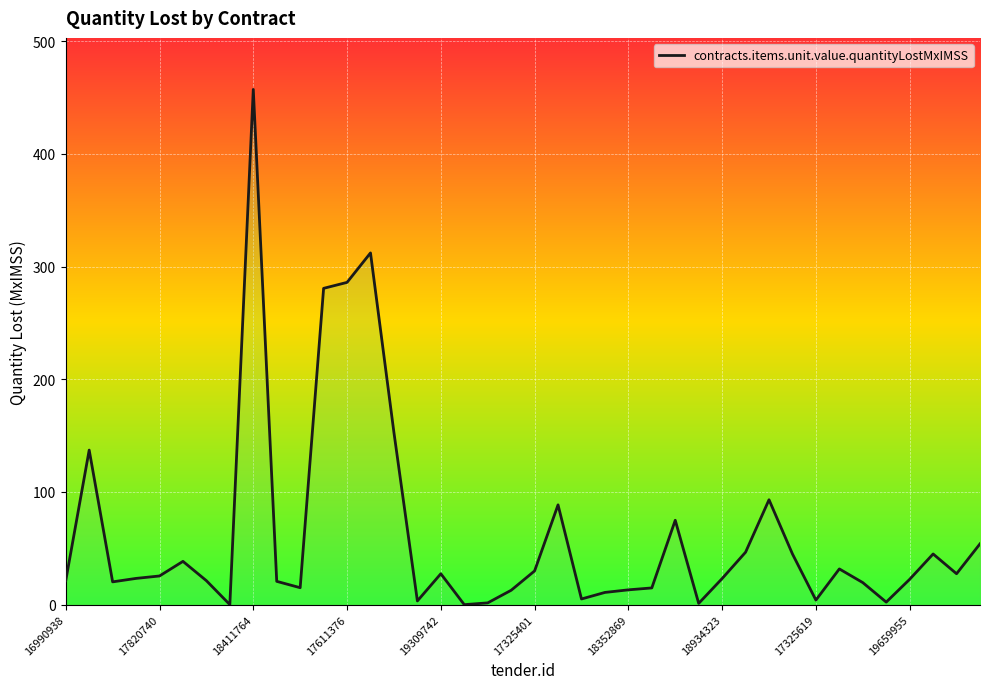

What is the maximum value shown in the chart?

457.3